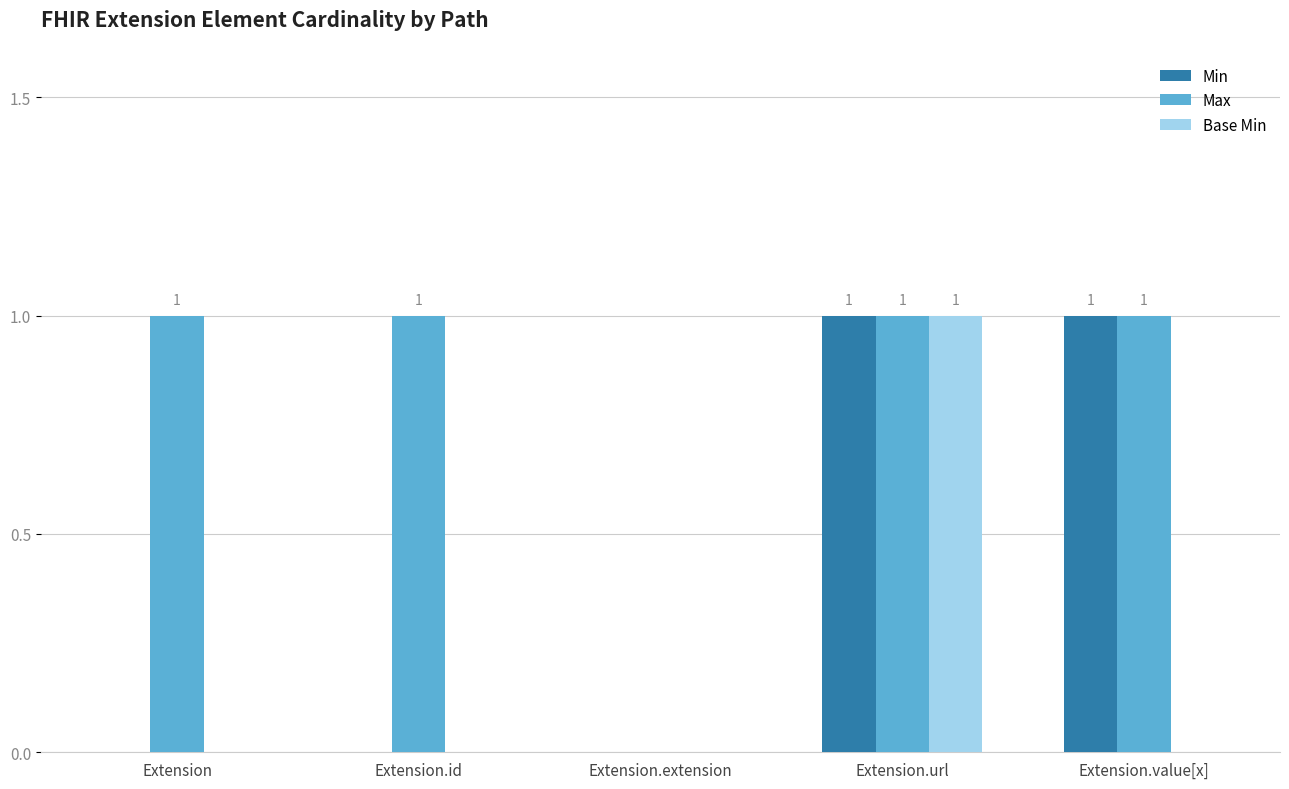

Is the value of Min at Extension greater than the value of Max at Extension.id?

No